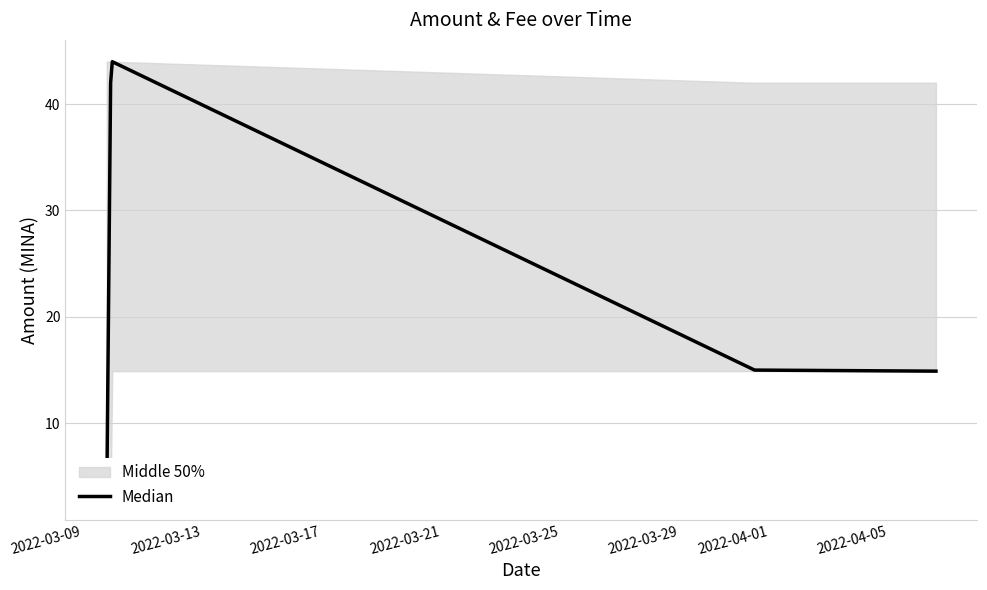

What is the value of the 2nd point from the left?

42.0